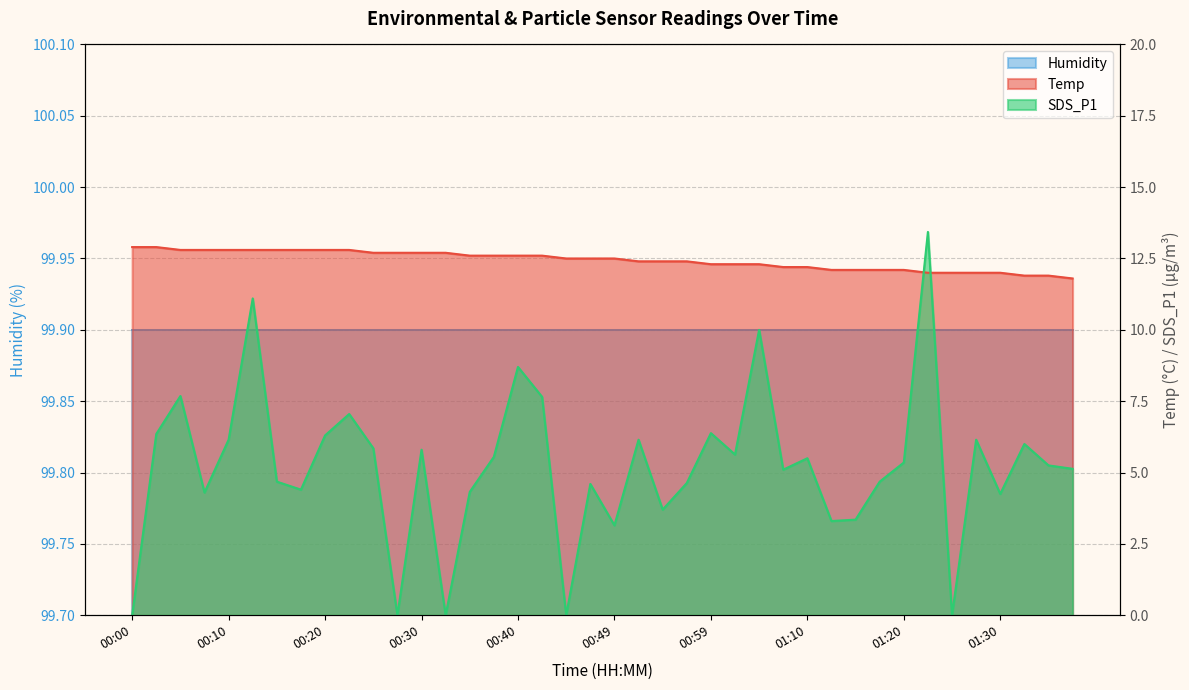

Which series has the largest total across all categories?

Temp